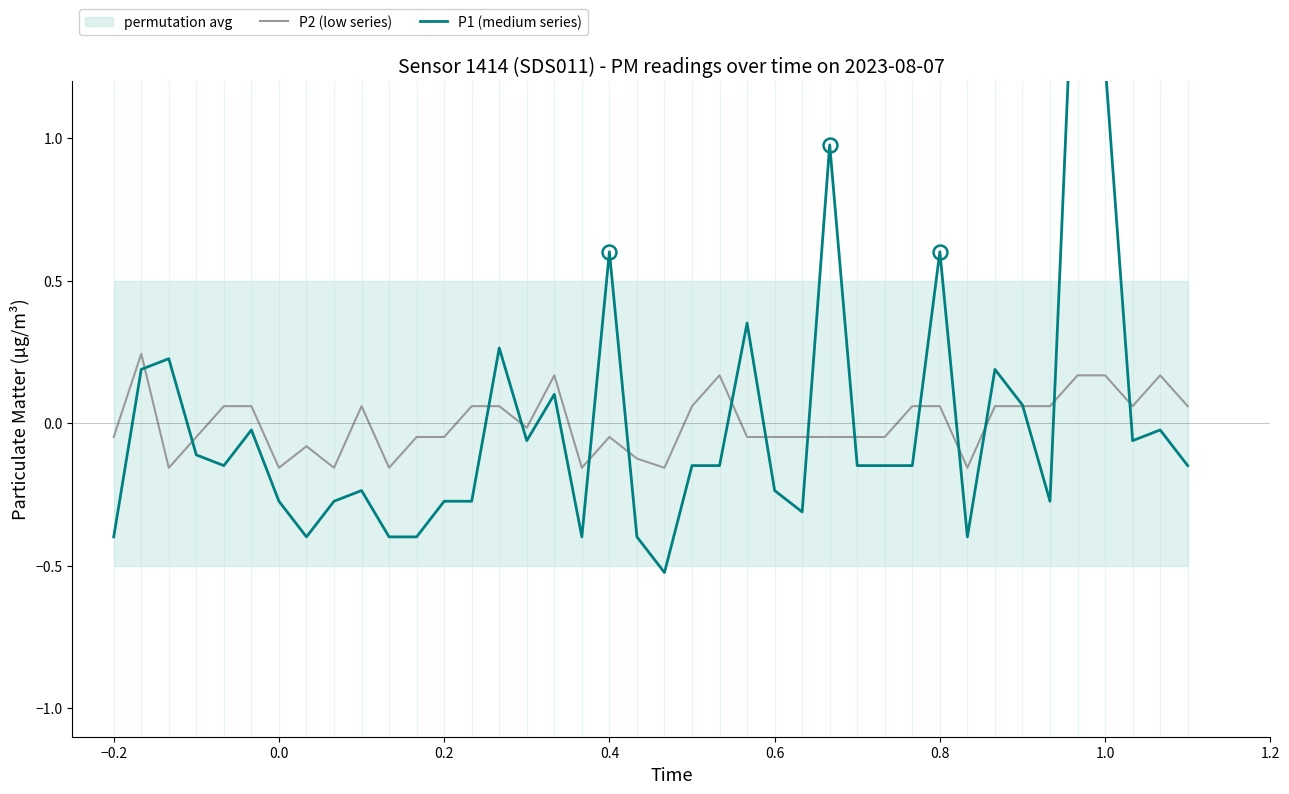

In P2 (low series), how many points are higher than both neighbors (excluding endpoints)?

7